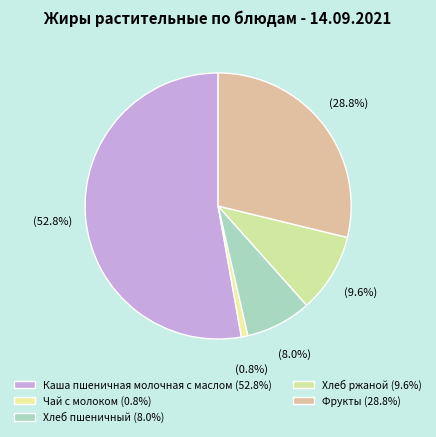

What is the smallest slice in the pie chart?

Чай с молоком